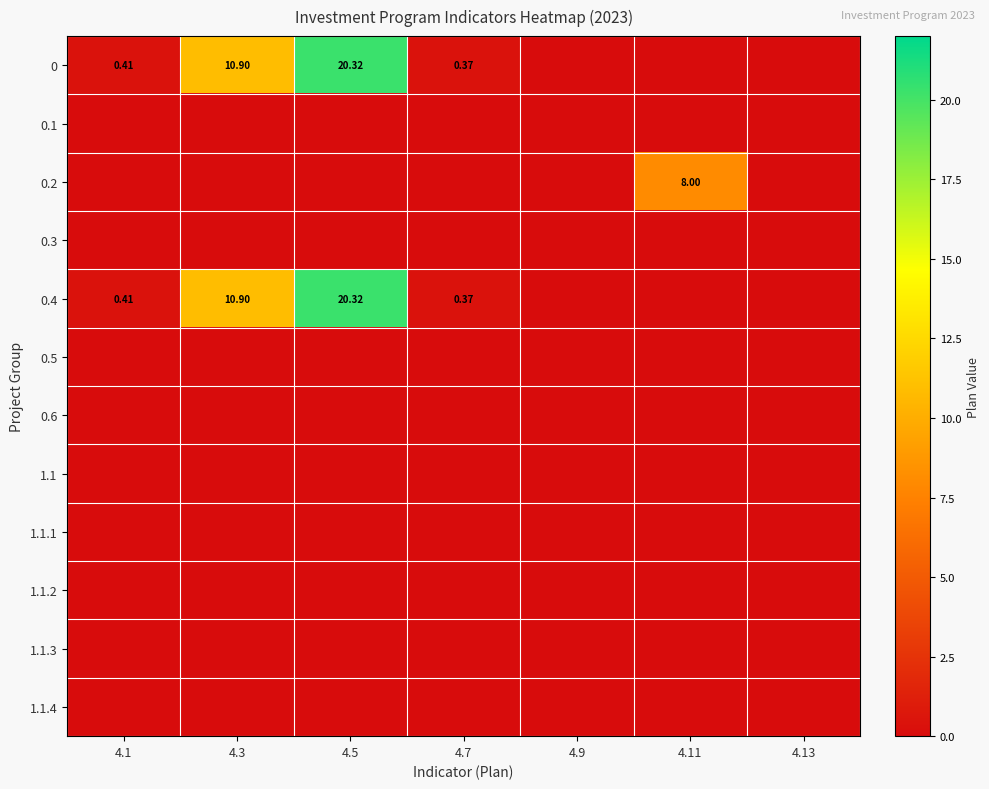

Which category has the highest value across all series?

4.5